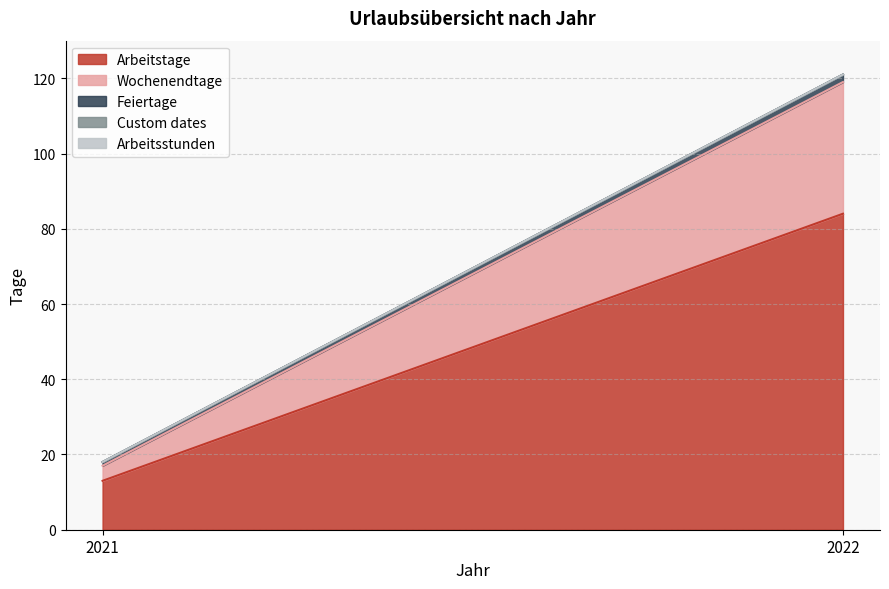

Is the value of Wochenendtage at 2022 greater than the value of Custom dates at 2021?

Yes